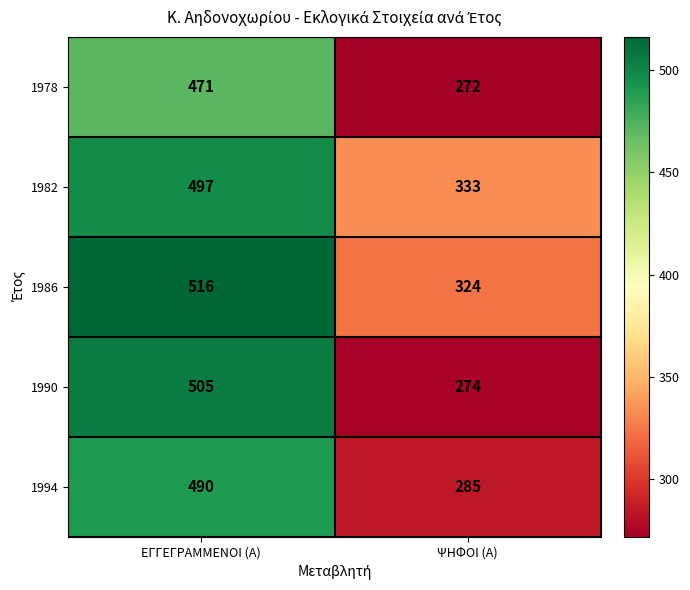

Reading left to right, extract all data points from this chart.

1978: 471	272
1982: 497	333
1986: 516	324
1990: 505	274
1994: 490	285